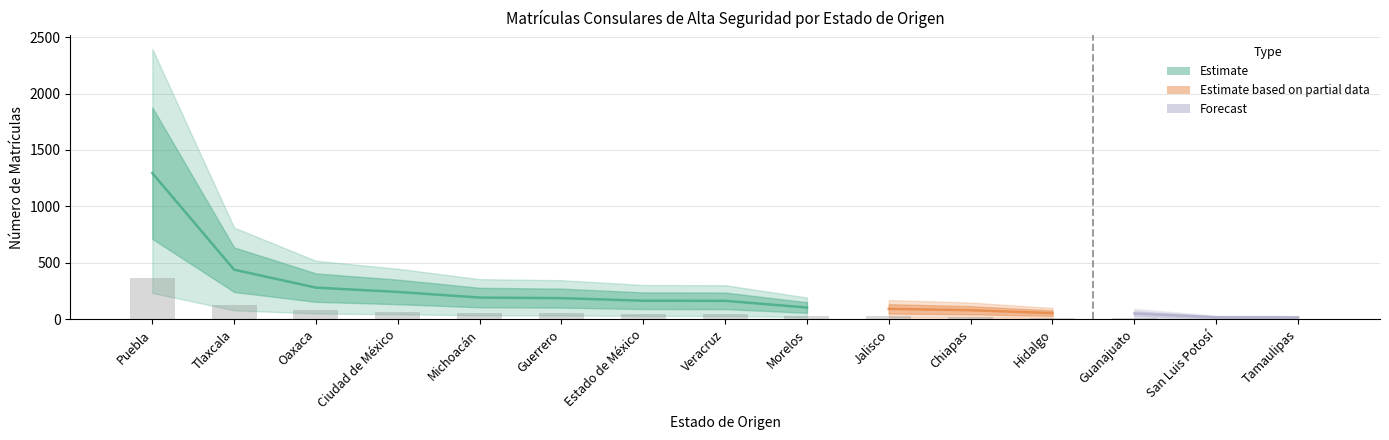

Between Guanajuato and San Luis Potosí, which is larger?

Guanajuato